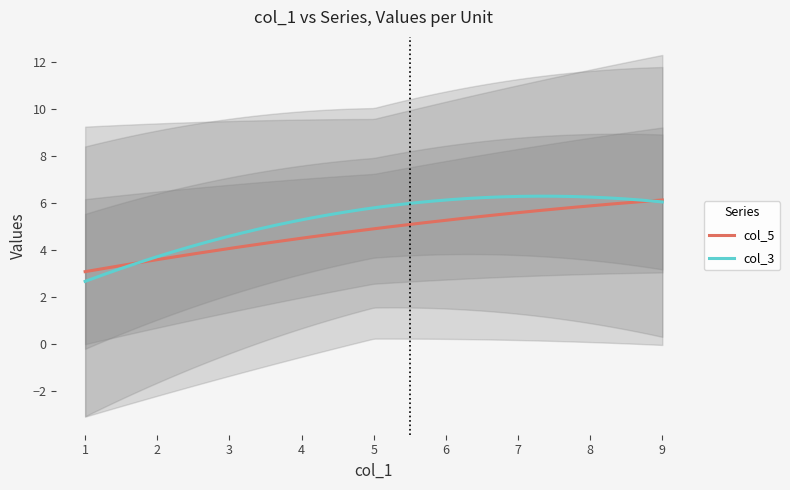

What is the lowest value of the col_3 series?

2.7